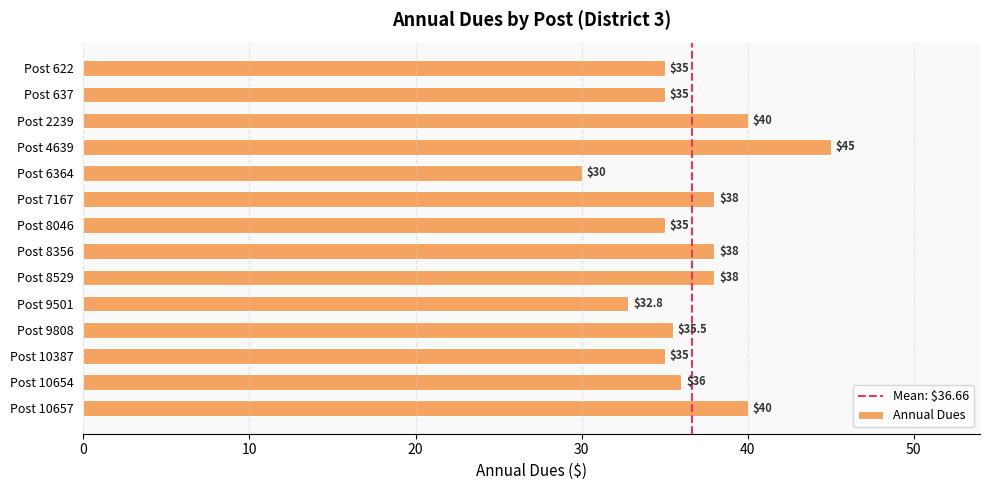

Read the value at Post 7167.

38.0